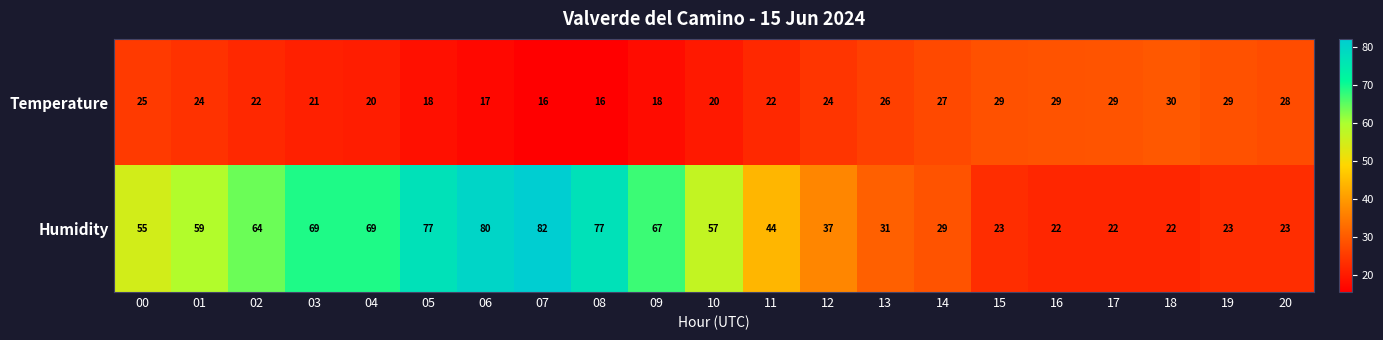

What is the difference between the maximum and minimum values in the Humidity series?

60